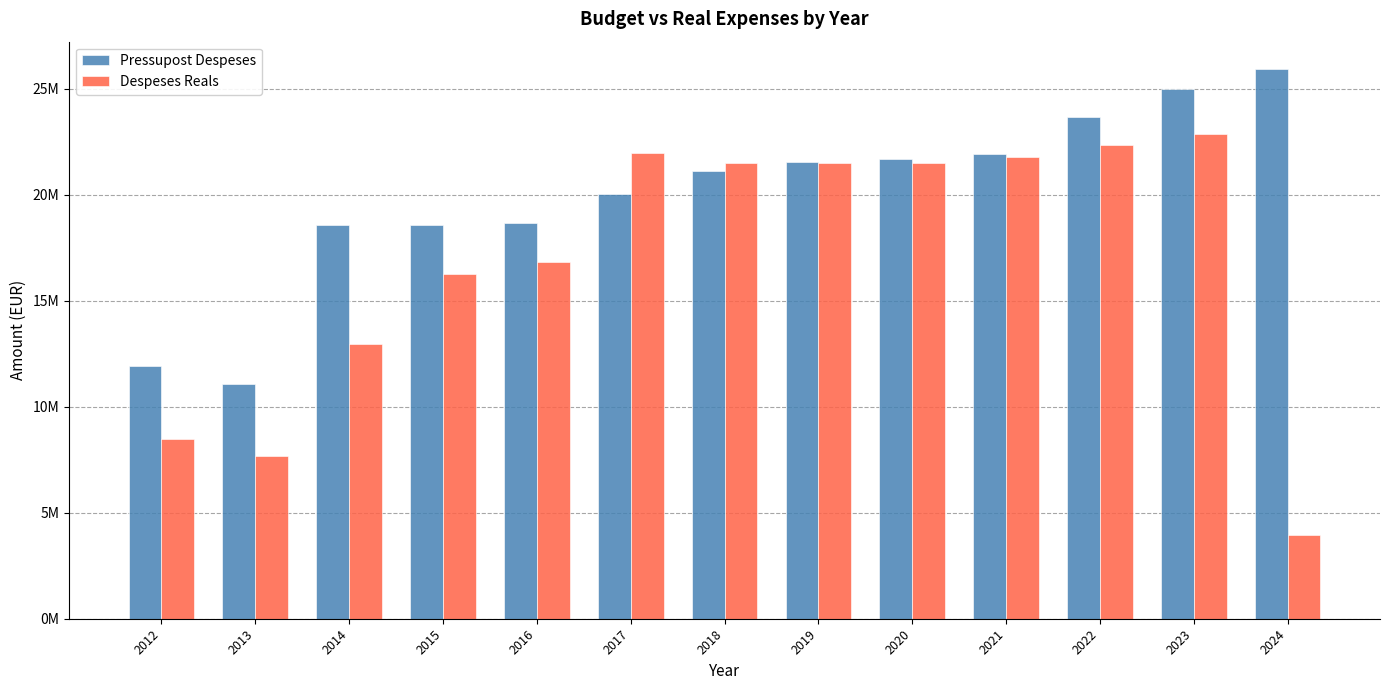

What is the sum of all Pressupost Despeses values?

259755055.0